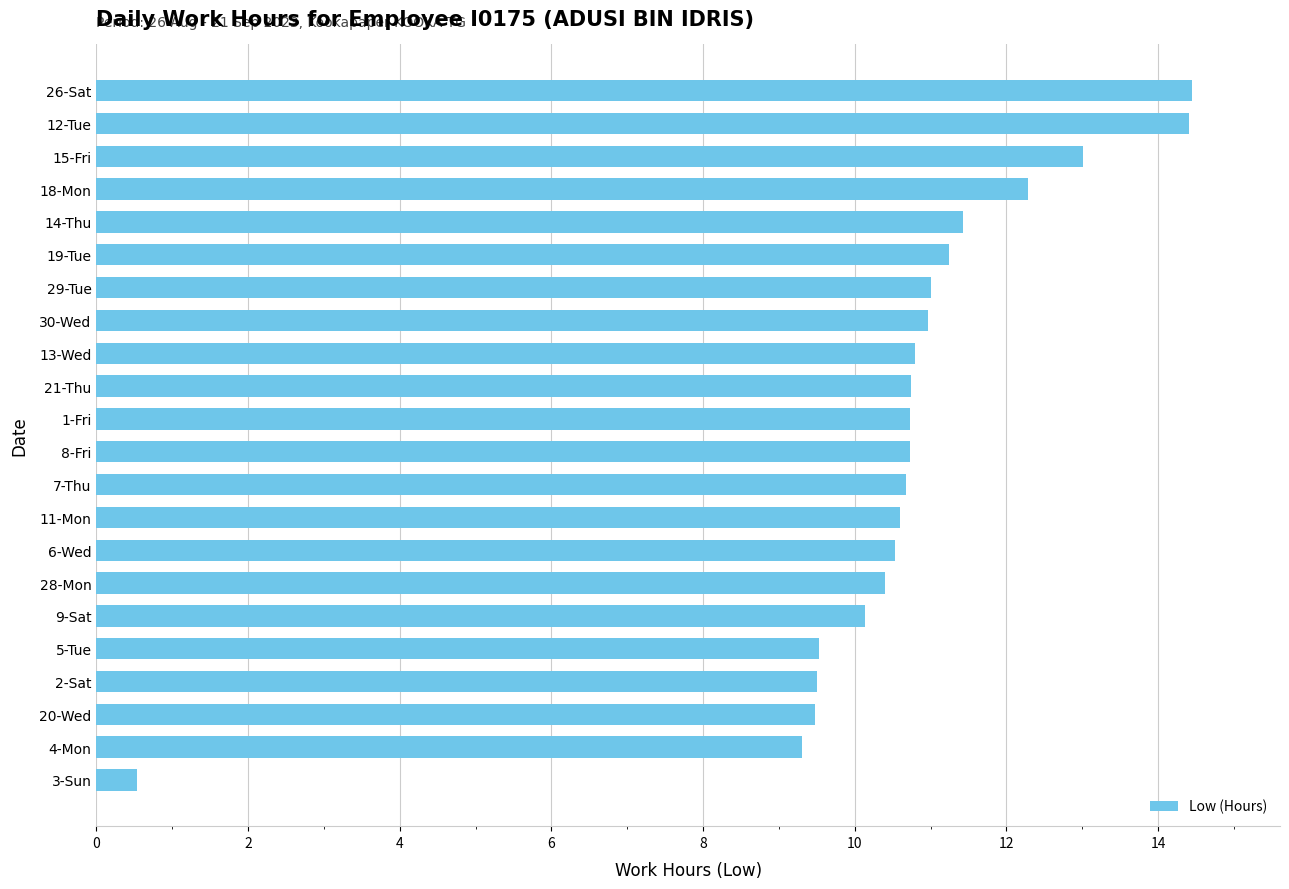

The chart shows a value of 10.7 at 21-Thu. True or false?

True